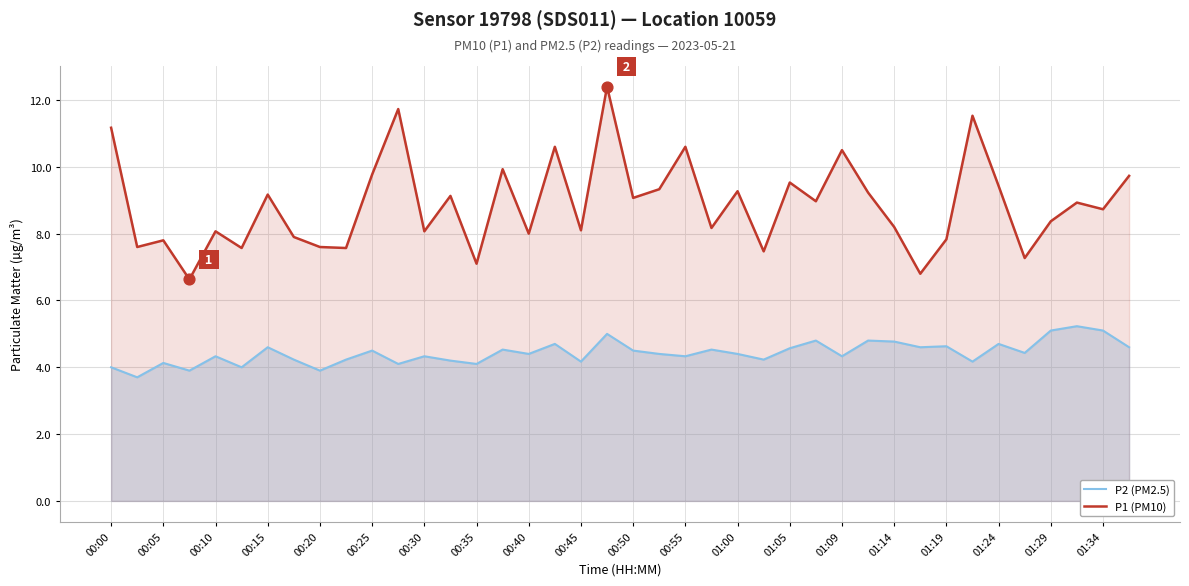

What are all the series names shown in the legend?

P2 (PM2.5), P1 (PM10)